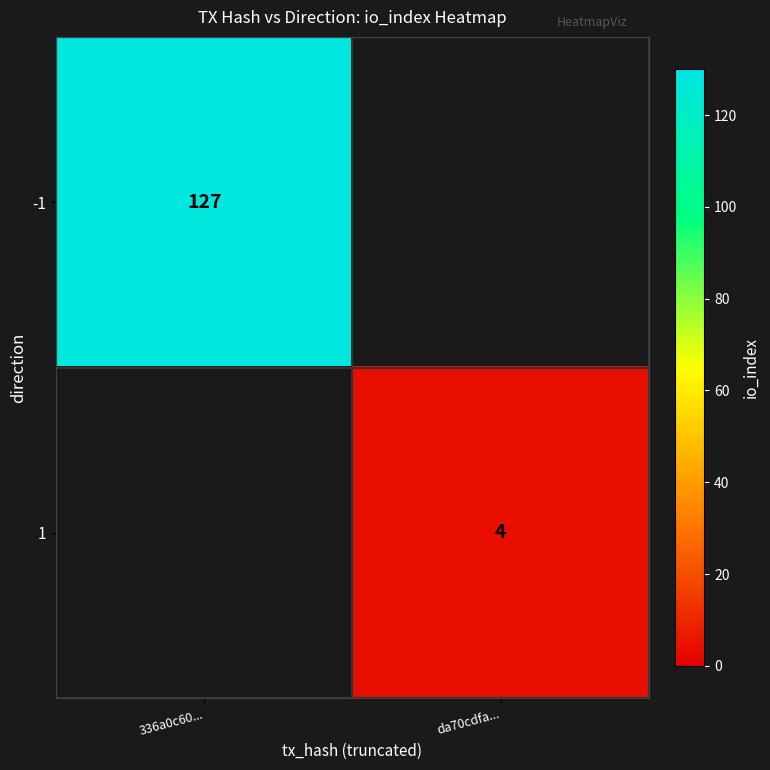

What is the maximum value shown in the chart?

127.0